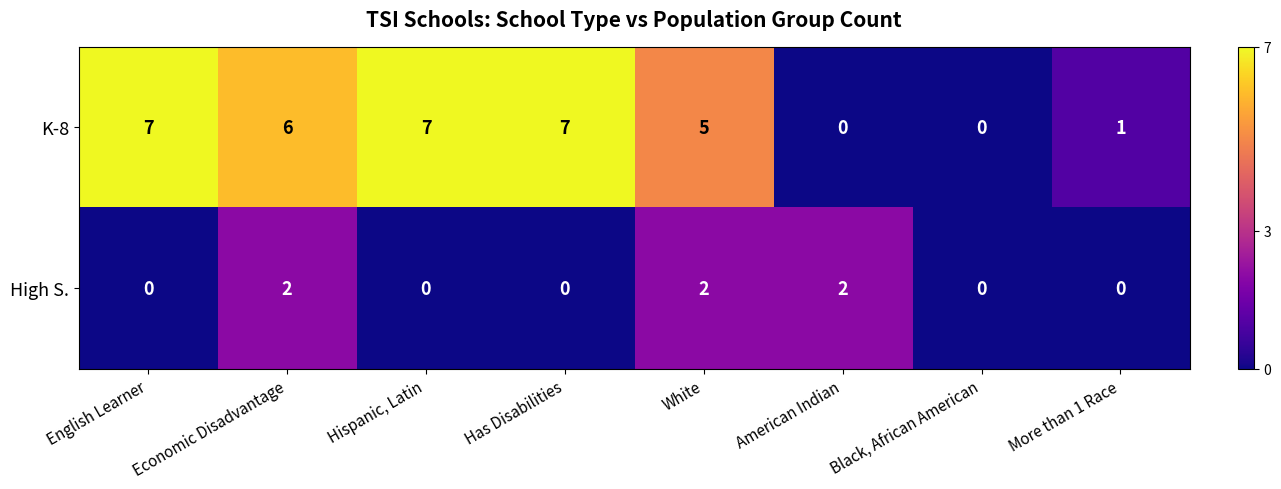

How many data points in K-8 are above 6?

3